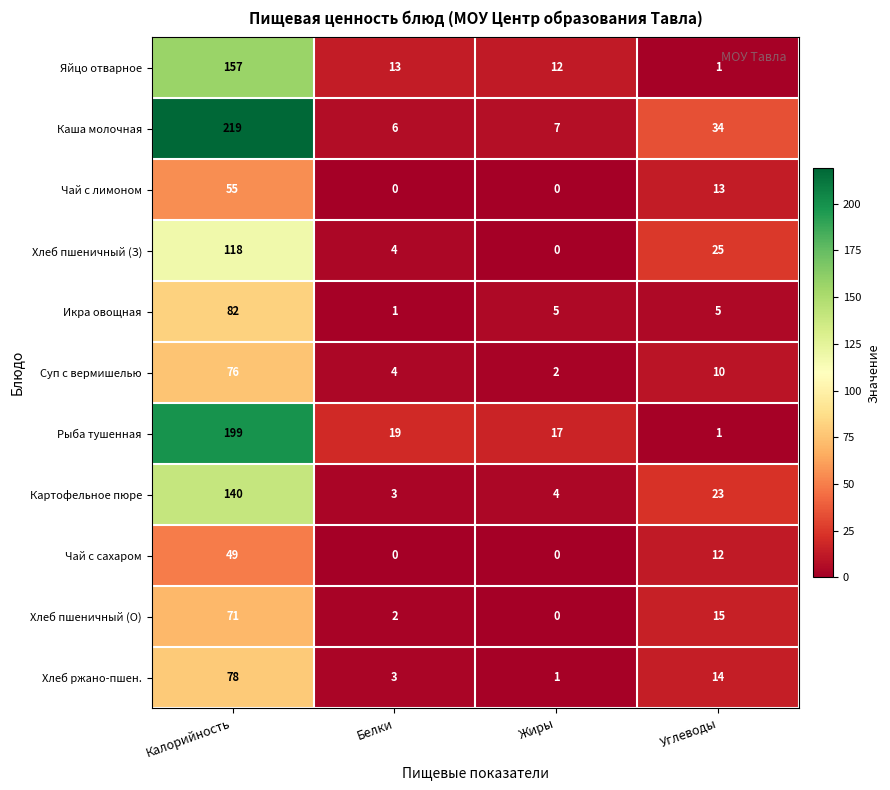

What is the total value across all series at Белки?

55